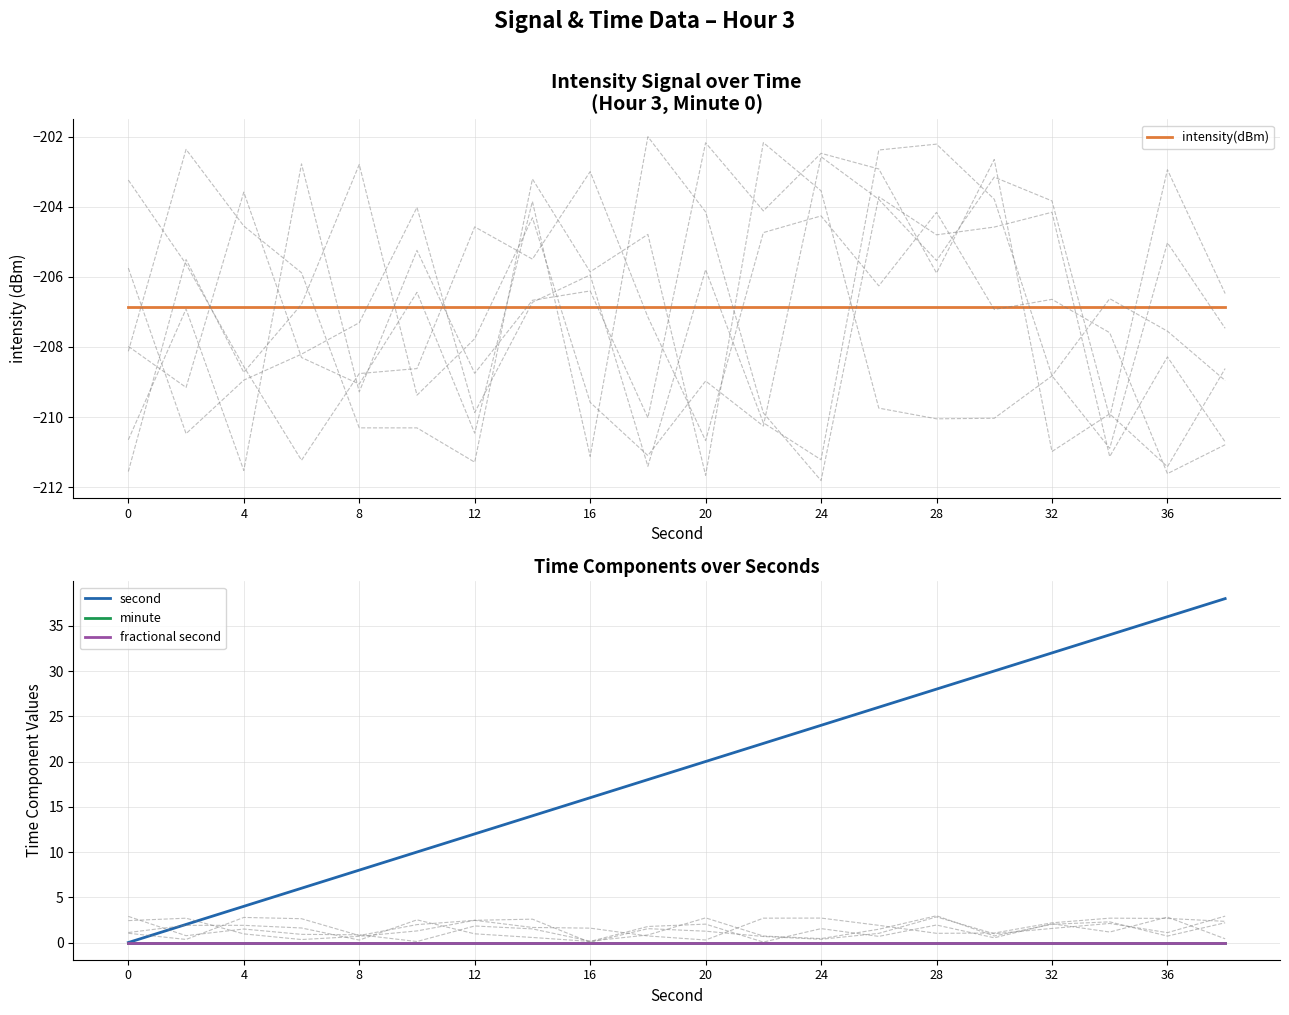

True or false: fractional second and minute cross at least once.

False